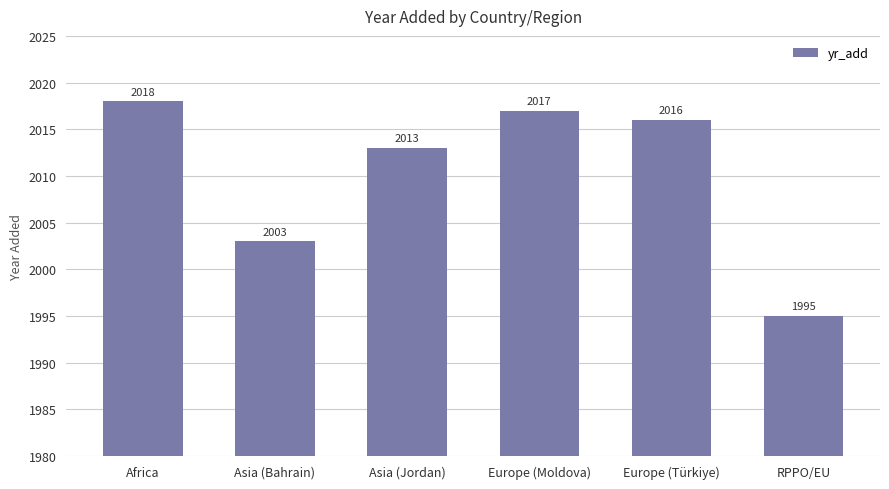

List the labels in order of value, smallest first.

RPPO/EU, Asia (Bahrain), Asia (Jordan), Europe (Türkiye), Europe (Moldova), Africa